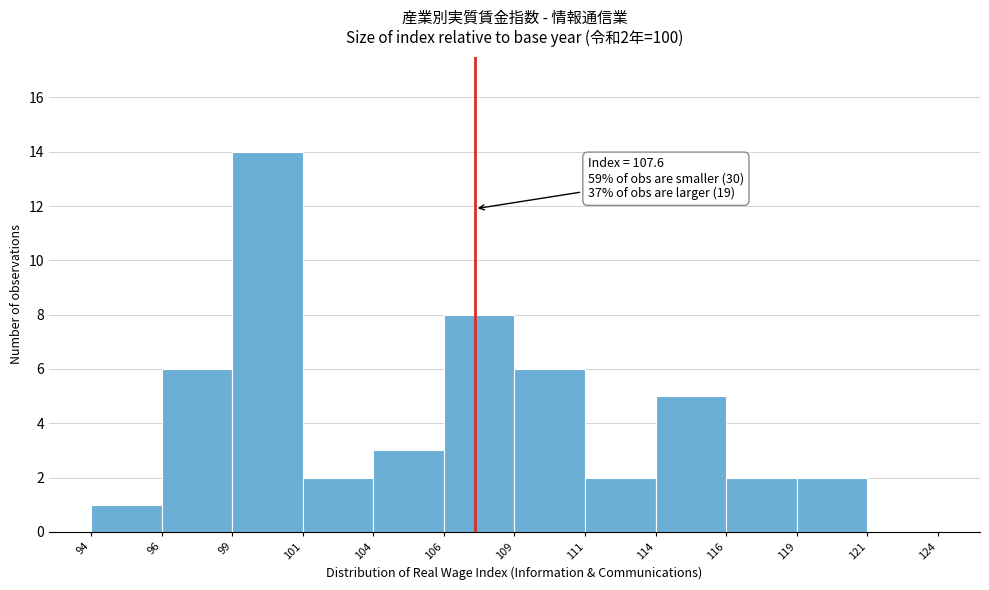

Reading left to right, what are all the values shown in this chart?

94=1	96=6	99=14	101=2	104=3	106=8	109=6	111=2	114=5	116=2	119=2	121=0